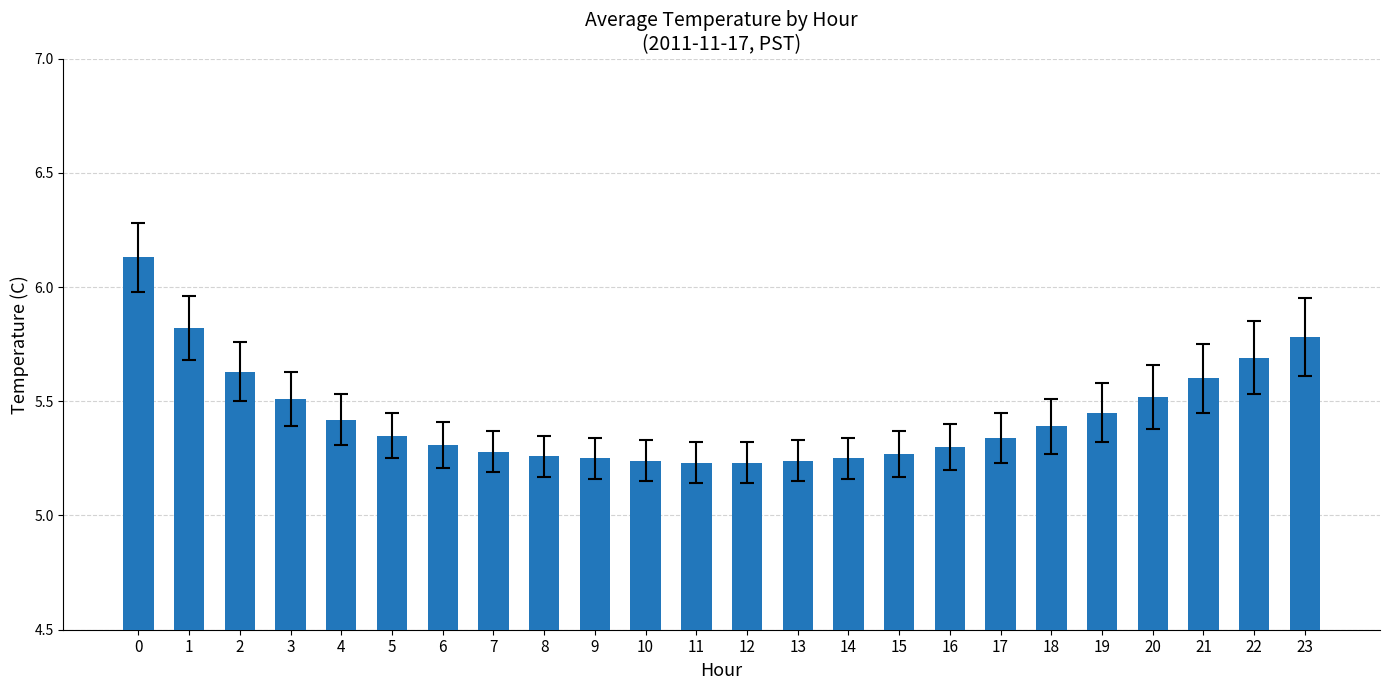

What is the sum of the values at 17 and 11?

10.6